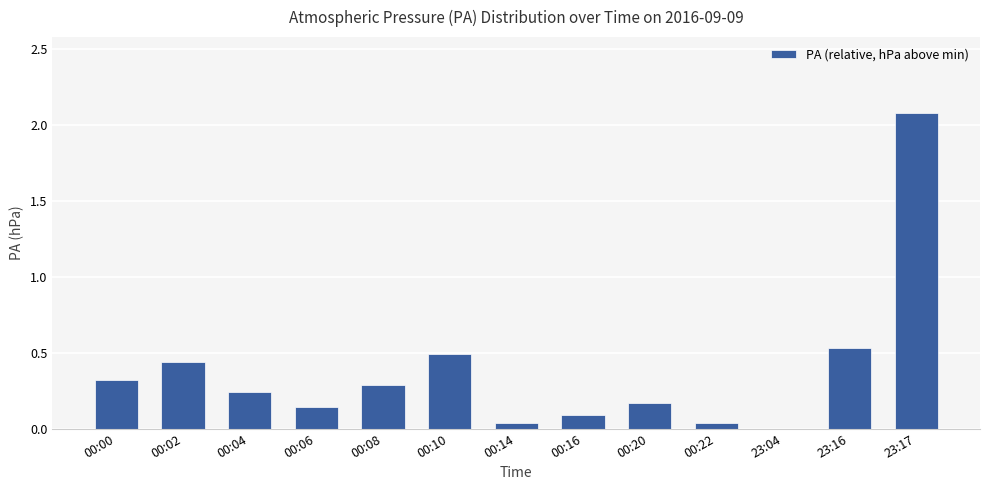

Which label corresponds to the largest value in the chart?

23:17